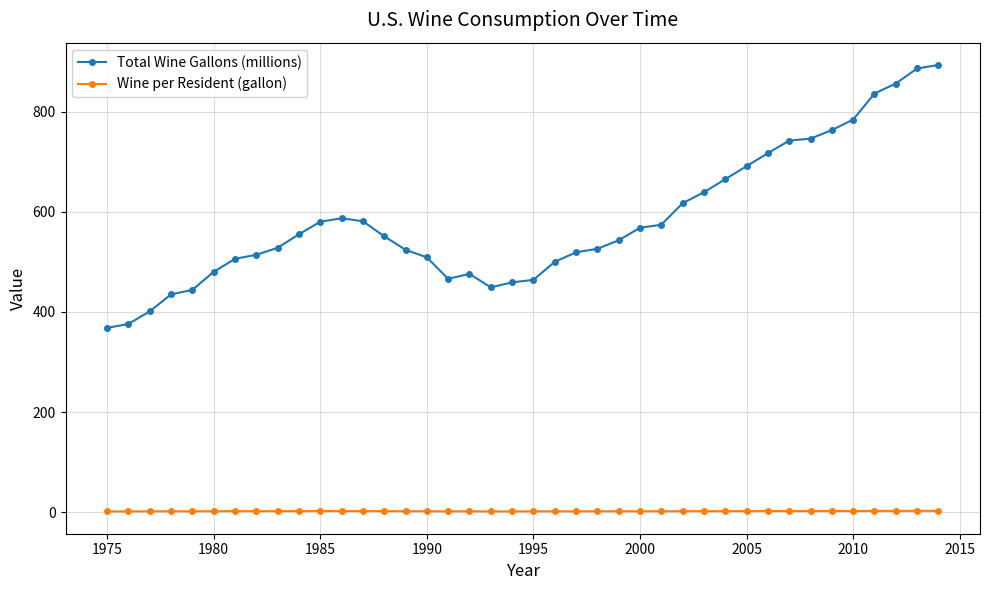

What is the value of the Total Wine Gallons (millions) point at the 24th from the left?

526.0